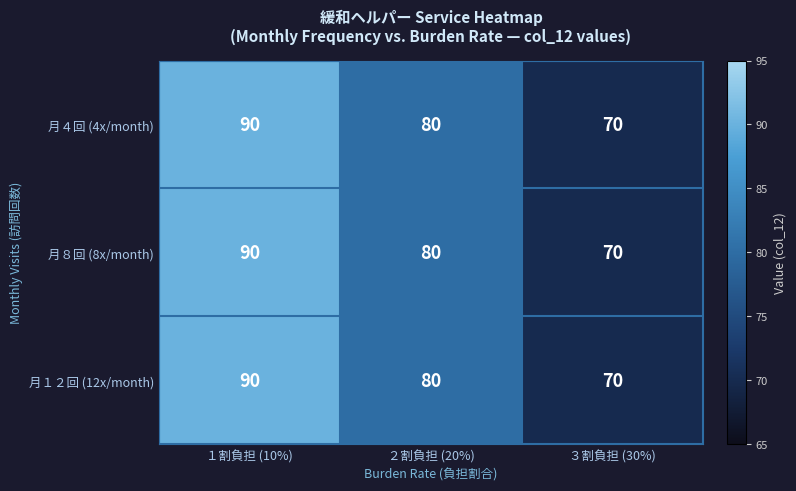

What is the difference between the maximum and second lowest values in the 月１２回 (12x/month) series?

10